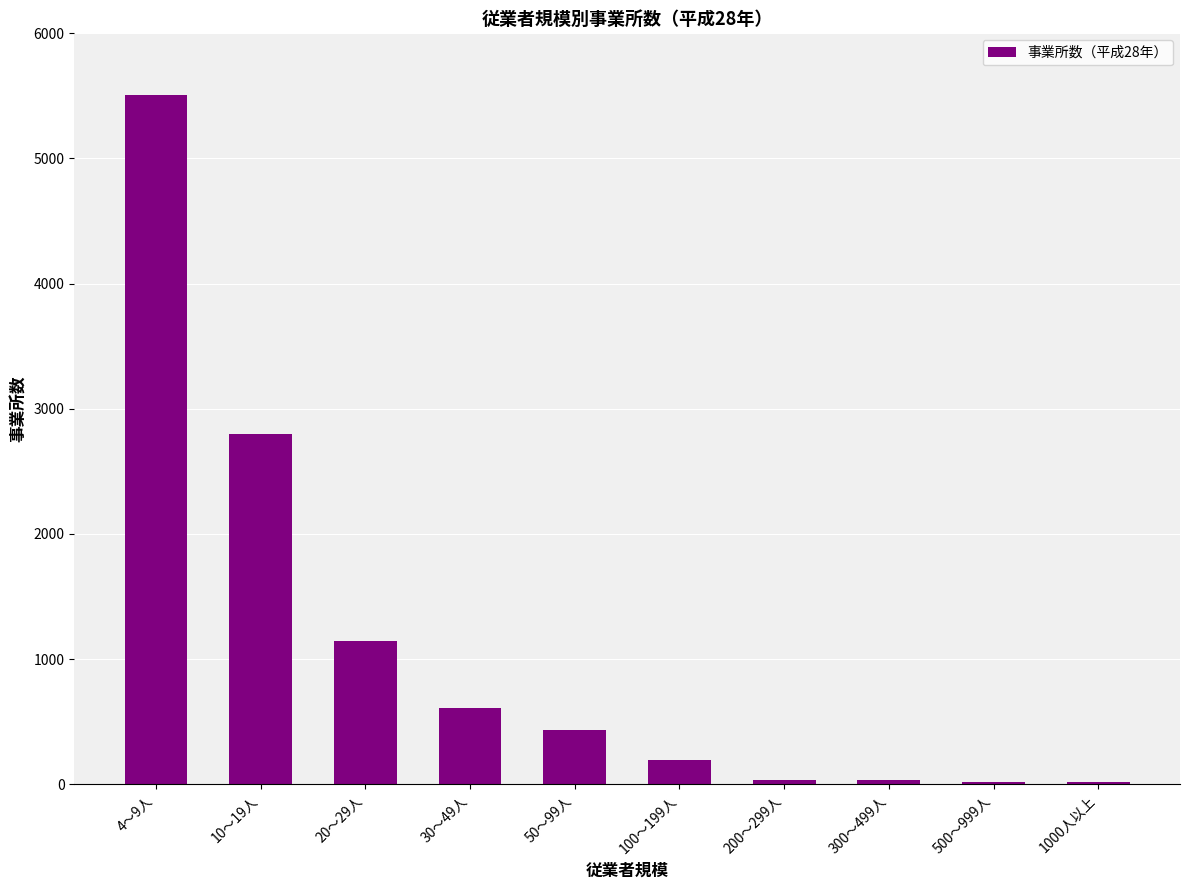

True or false: the data shows 34 at 300～499人.

True